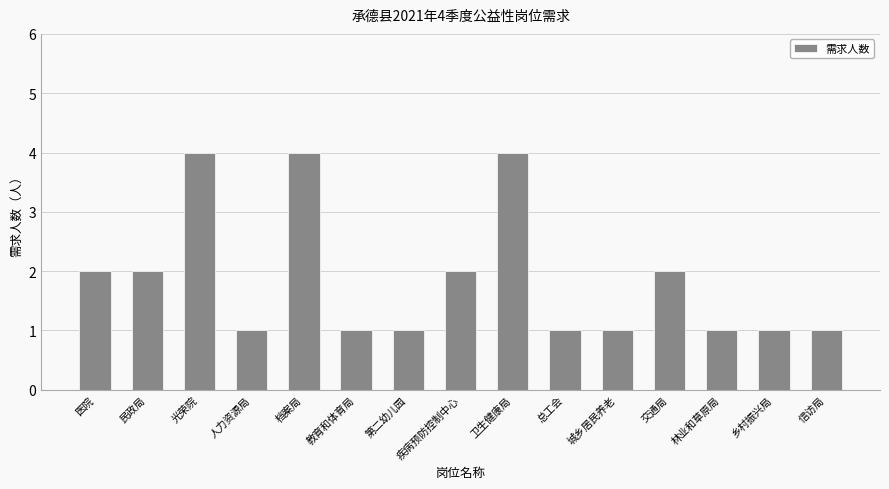

Reading right to left, transcribe all the data shown in this chart.

信访局=1	乡村振兴局=1	林业和草原局=1	交通局=2	城乡居民养老=1	总工会=1	卫生健康局=4	疾病预防控制中心=2	第二幼儿园=1	教育和体育局=1	档案局=4	人力资源局=1	光荣院=4	民政局=2	医院=2